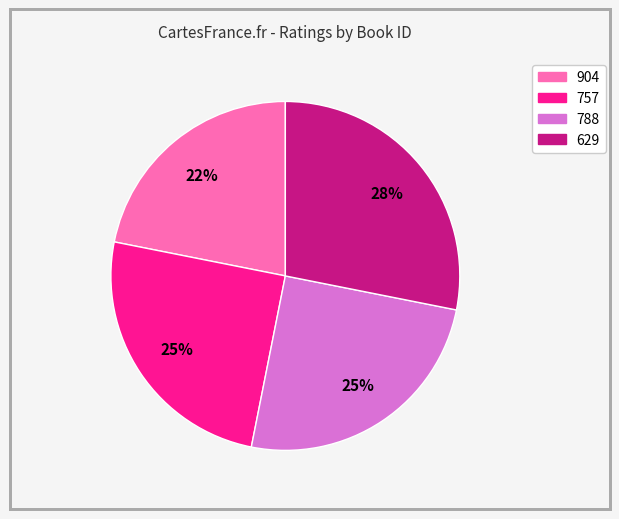

How many segments does this pie chart have?

4